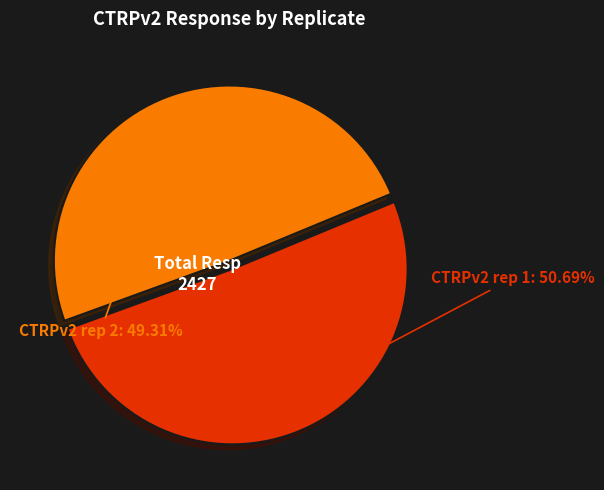

Which category has the smallest portion of the pie?

CTRPv2 rep 2